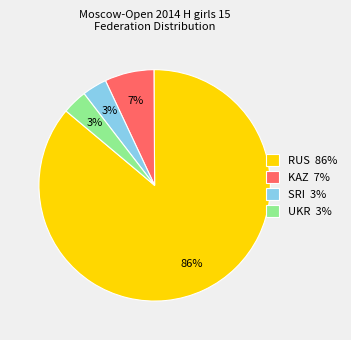

True or false: RUS 86% accounts for 75% of the total.

False